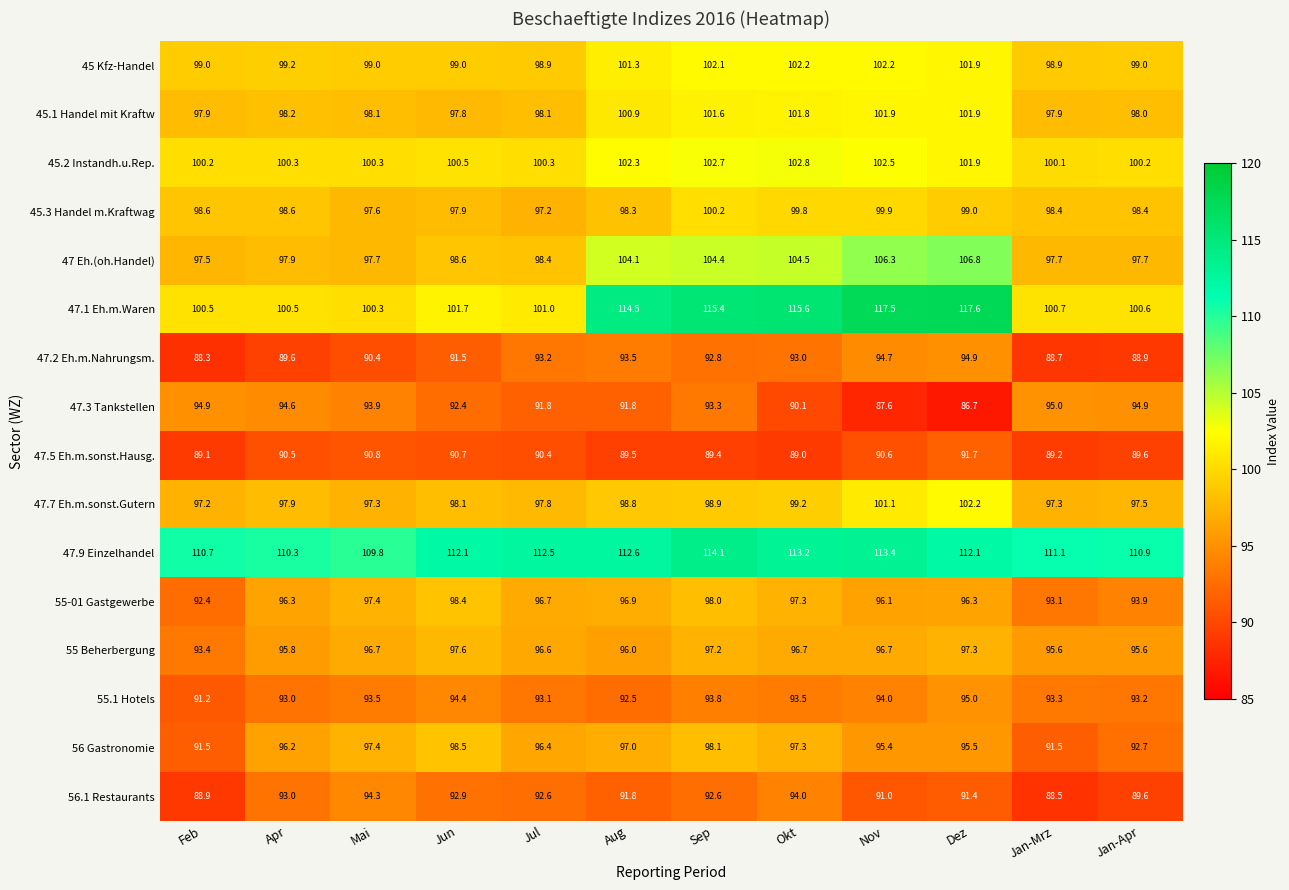

At which category is the sum across all series the highest?

Sep